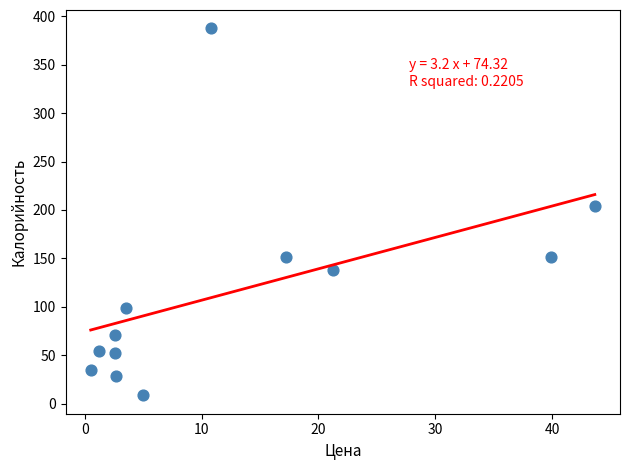

What is the range of Y values (max minus min)?

379.2